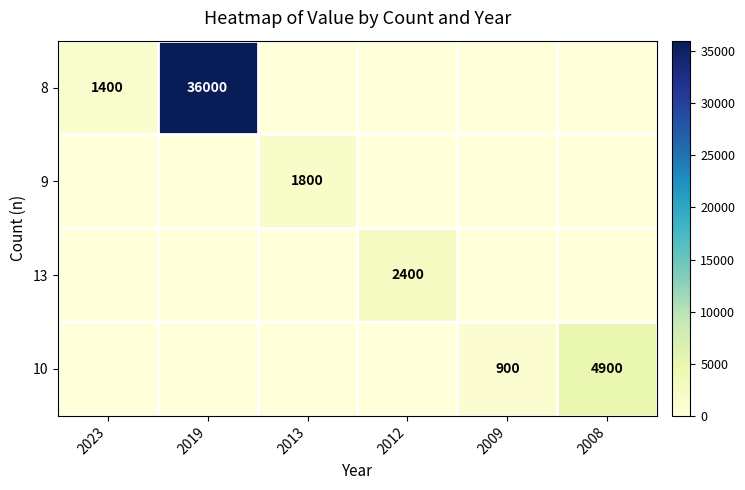

The 9 series shows 1800 at 2013. True or false?

True